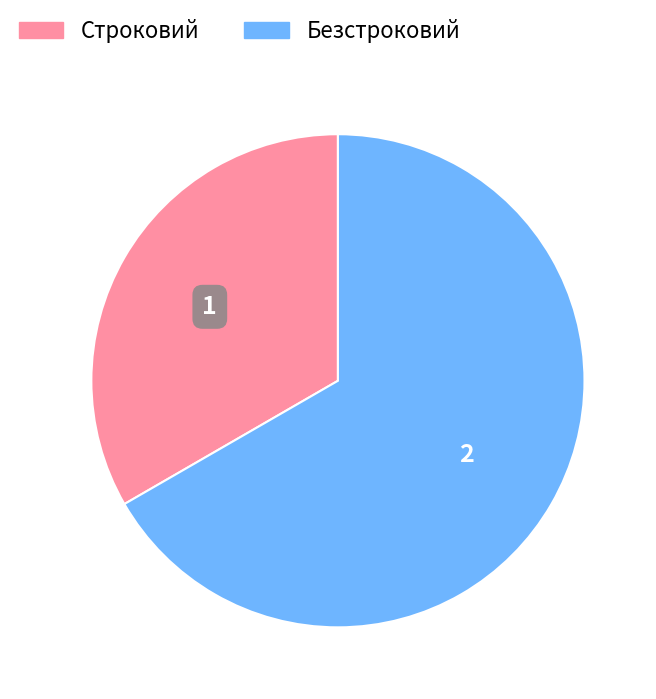

Does Безстроковий represent more than half of the total?

Yes